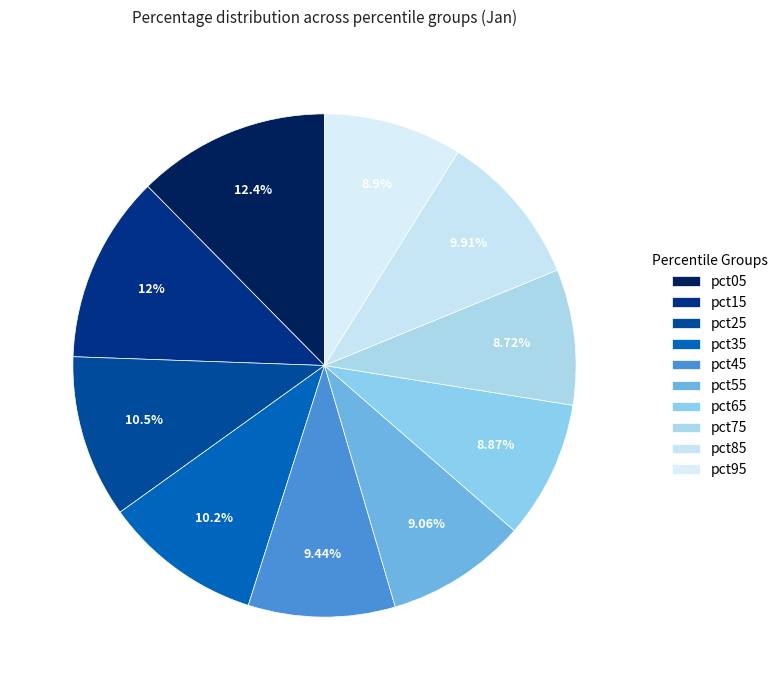

The pct25 slice represents 10% of the pie. True or false?

True